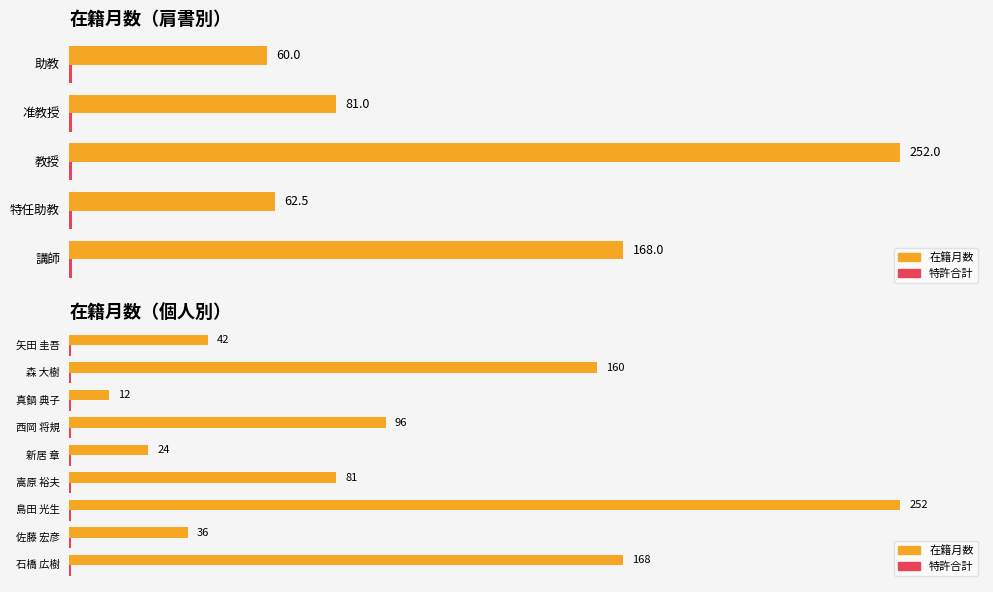

What is the lowest value of the 在籍月数 series?

12